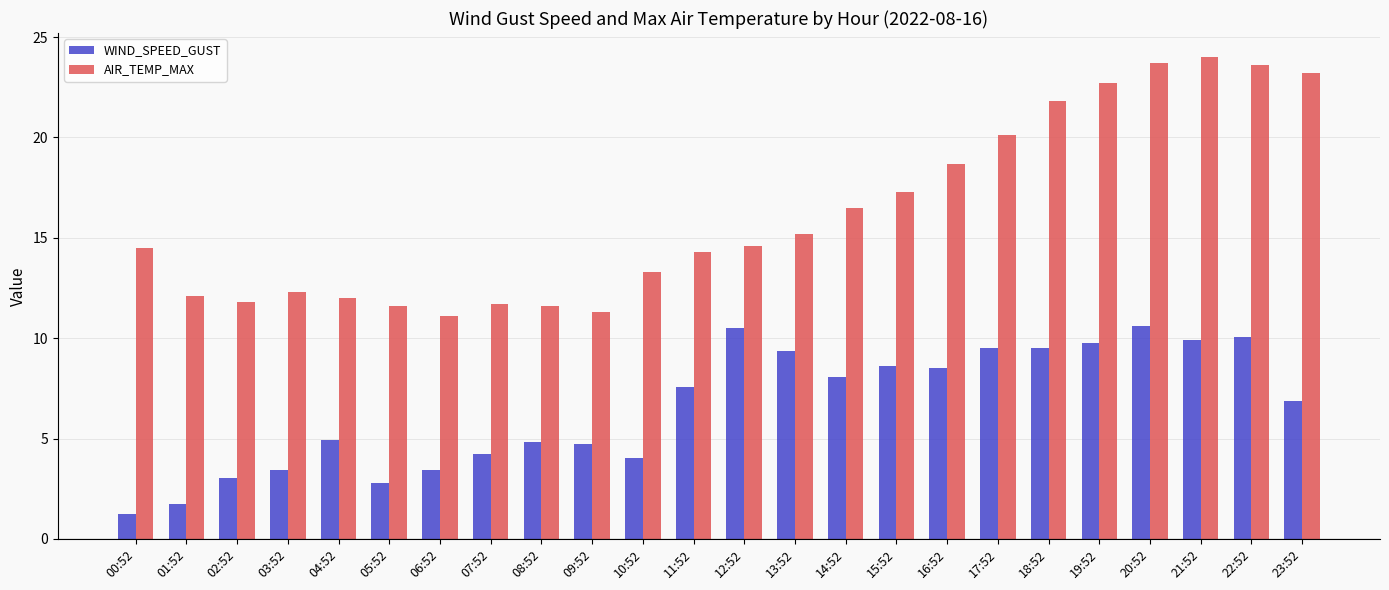

At which label does AIR_TEMP_MAX first exceed 14?

00:52